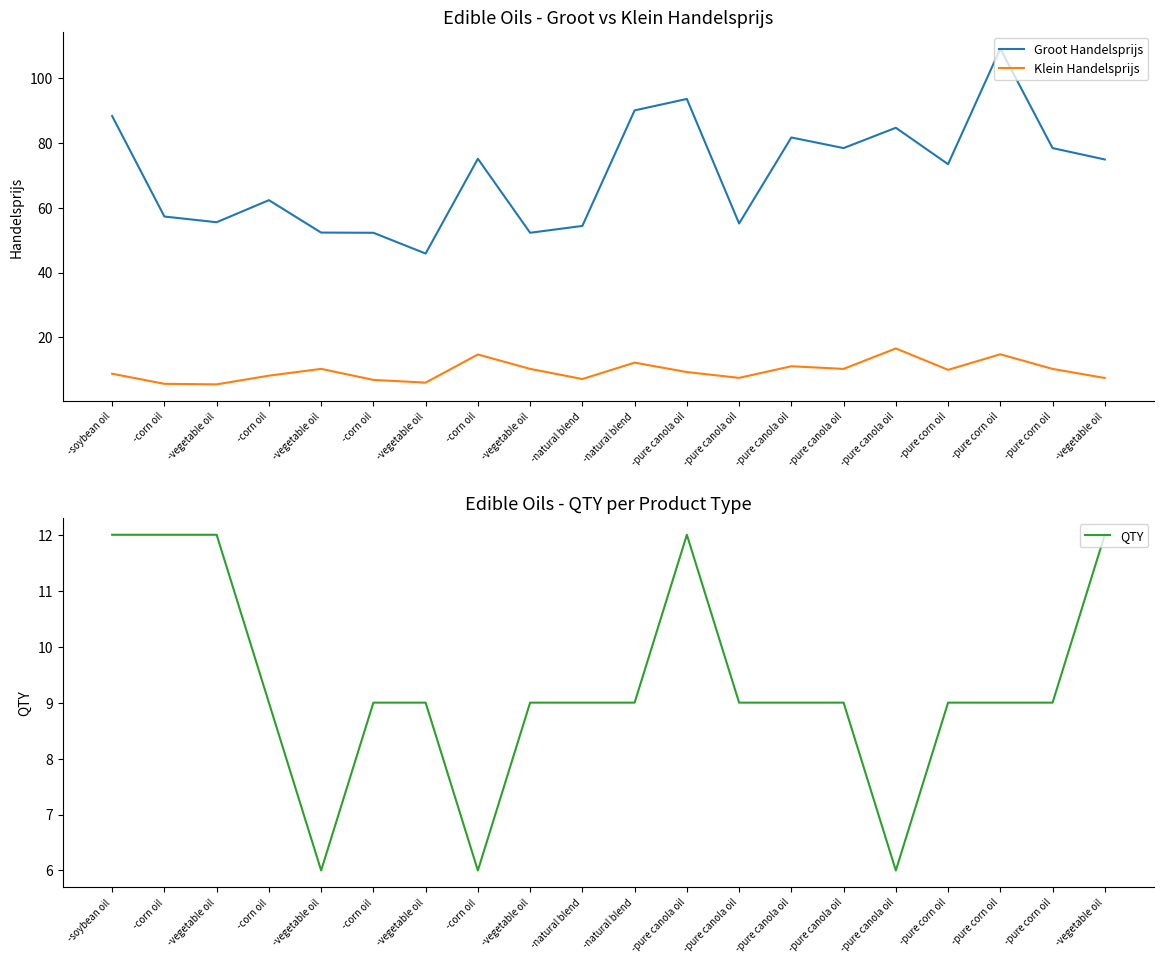

At which category does Groot Handelsprijs reach its first local peak?

-corn oil